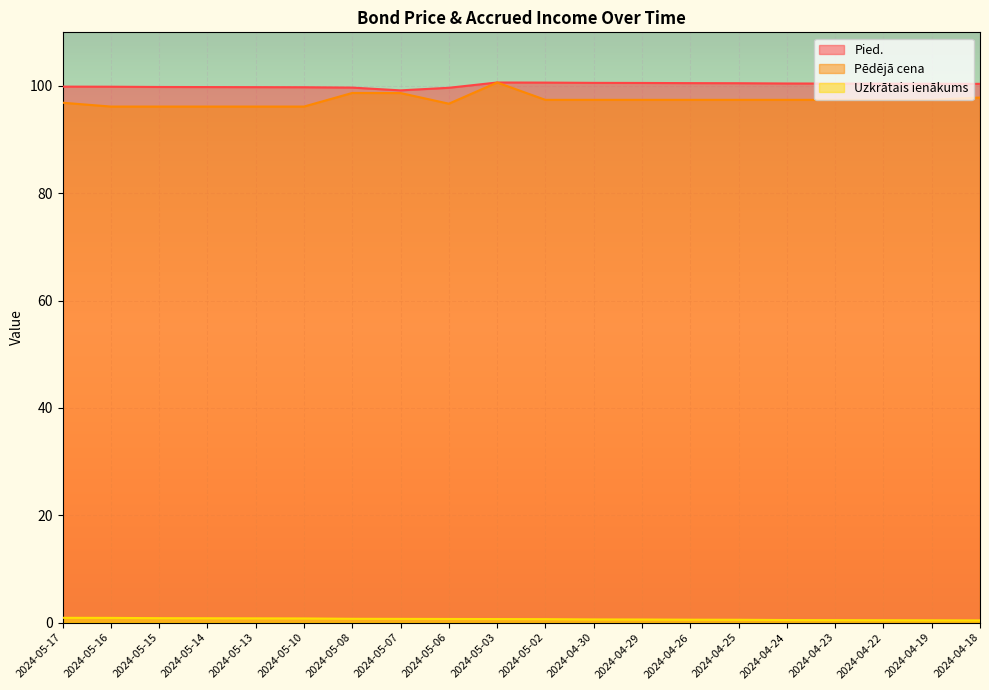

At which category is the sum across all series the highest?

2024-05-03